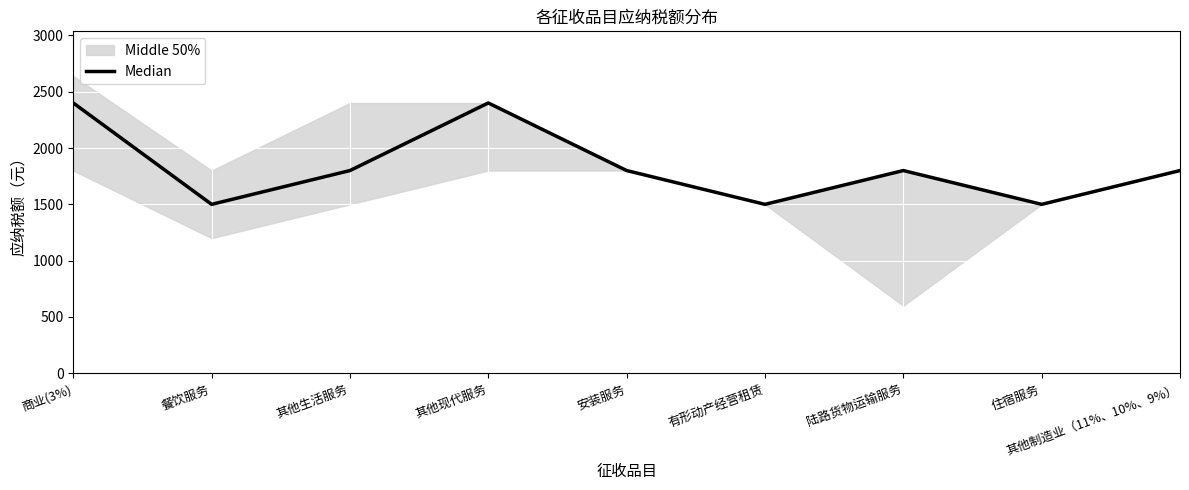

Is it true that the value at 有形动产经营租赁 is 758?

False